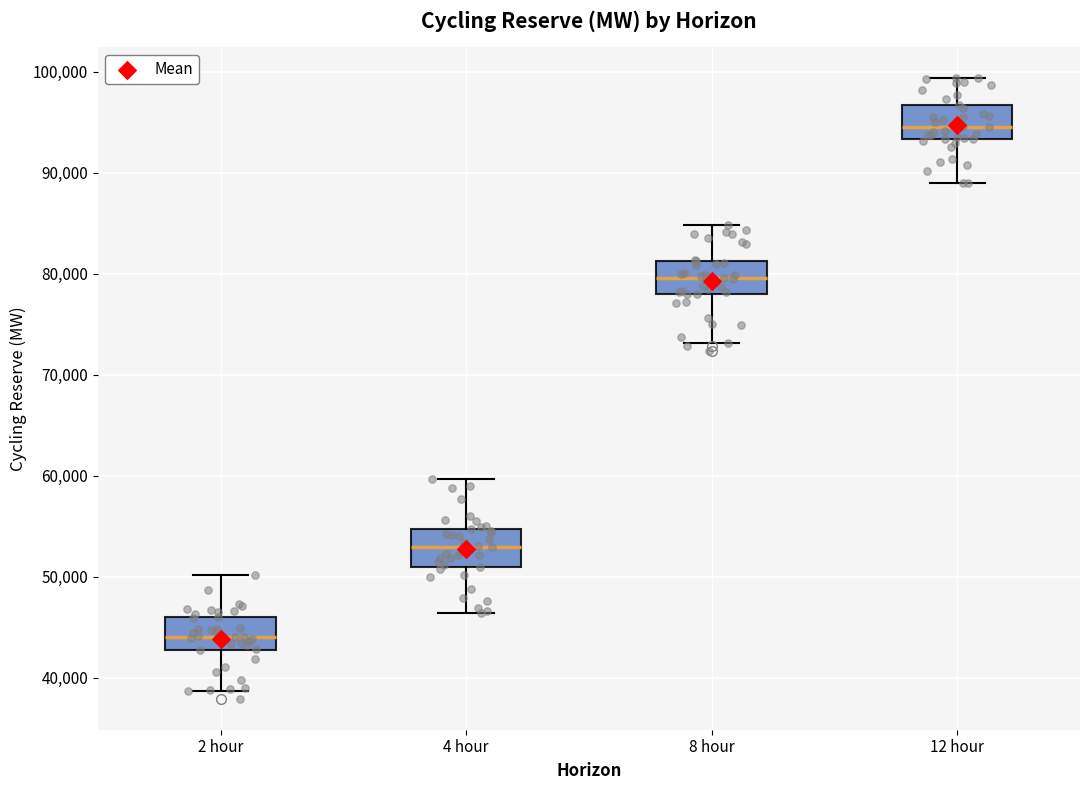

Where is the upper edge of the box for 12 hour on the y-axis? The values are not printed on the chart, so give them approximately, as read against the axis.

97000